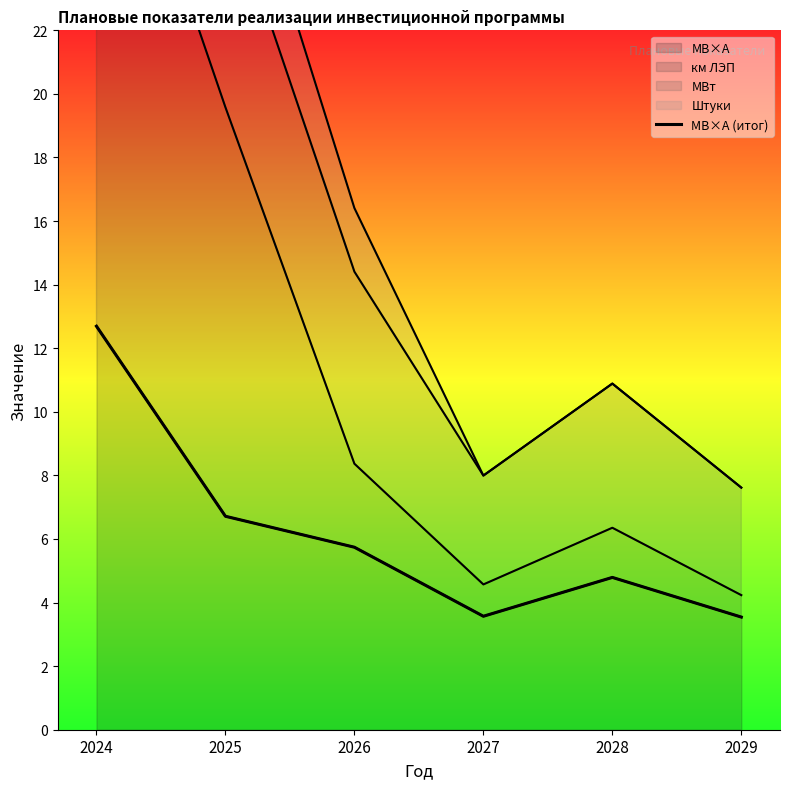

Approximately how many times larger is the value at 2026 compared to 2027?

1.6